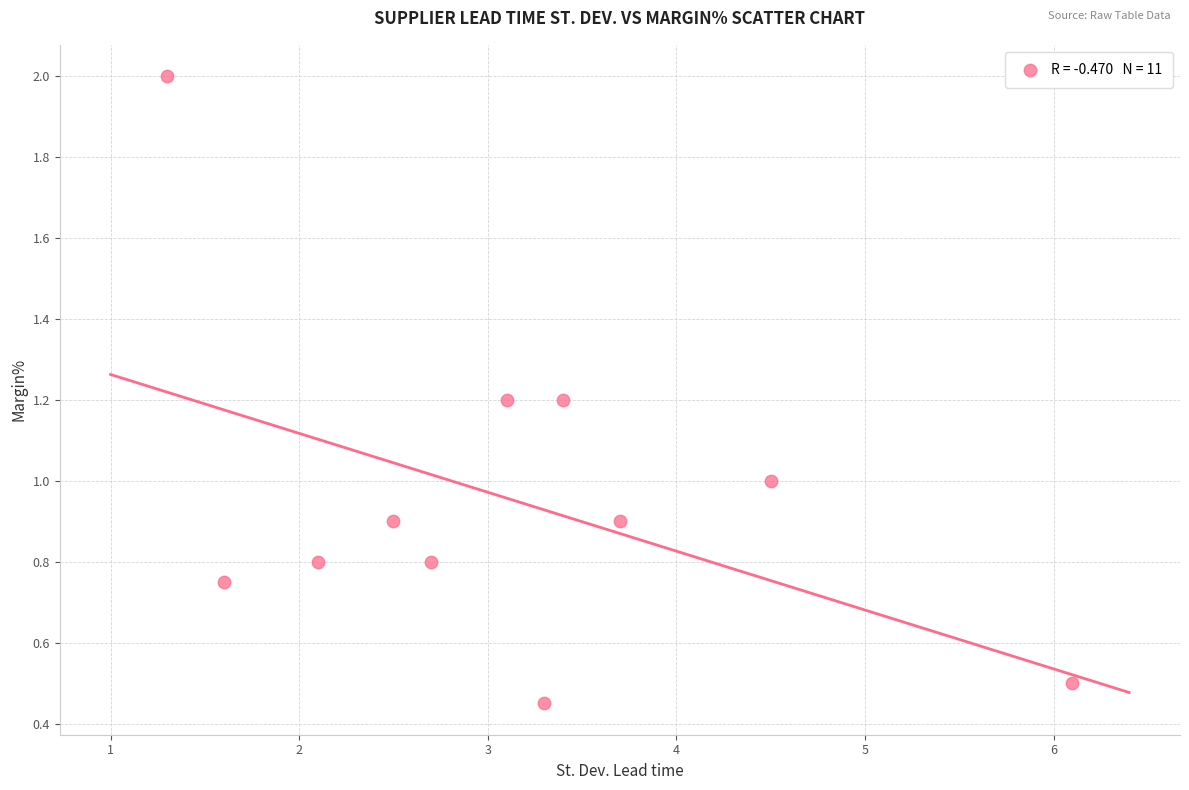

What is the range of X values (max minus min)?

4.8